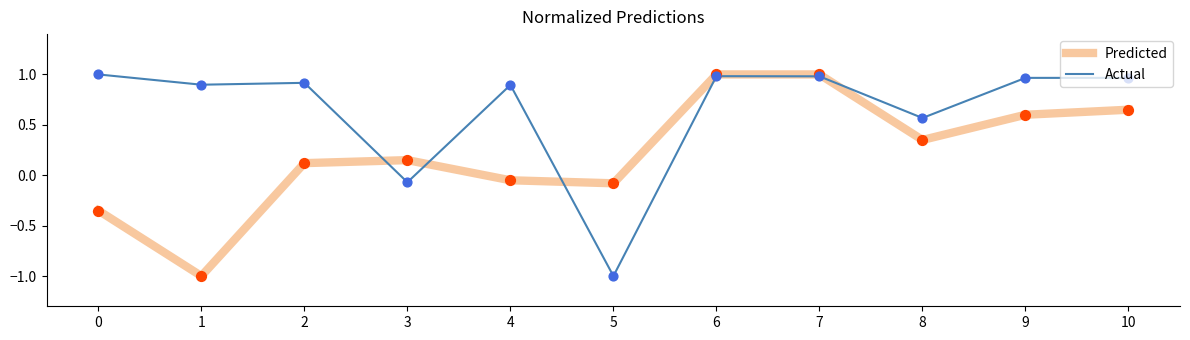

What is the difference between the highest and lowest values at 9?

0.4